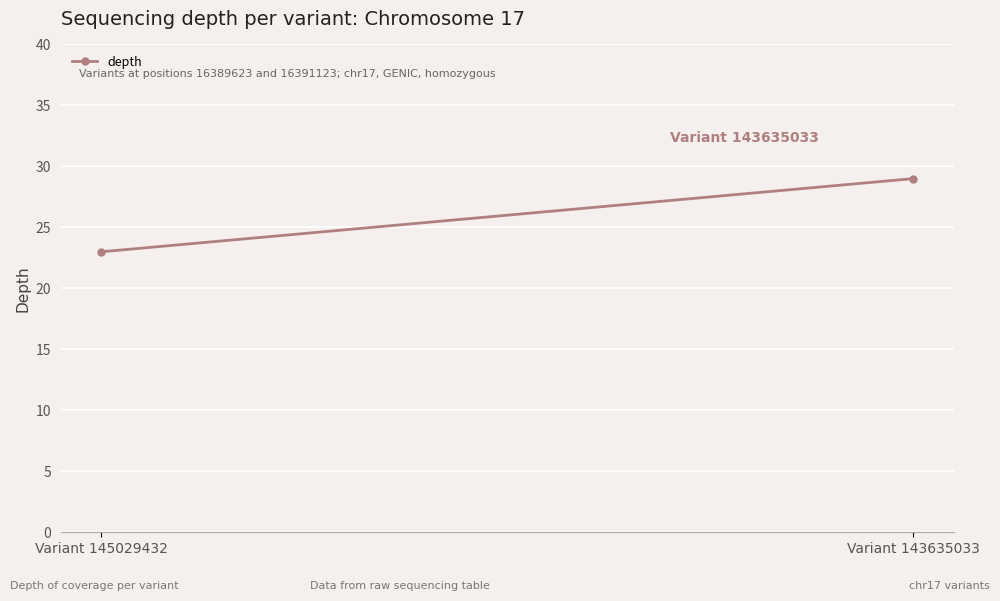

What is the difference between the values at Variant 145029432 and Variant 143635033?

6